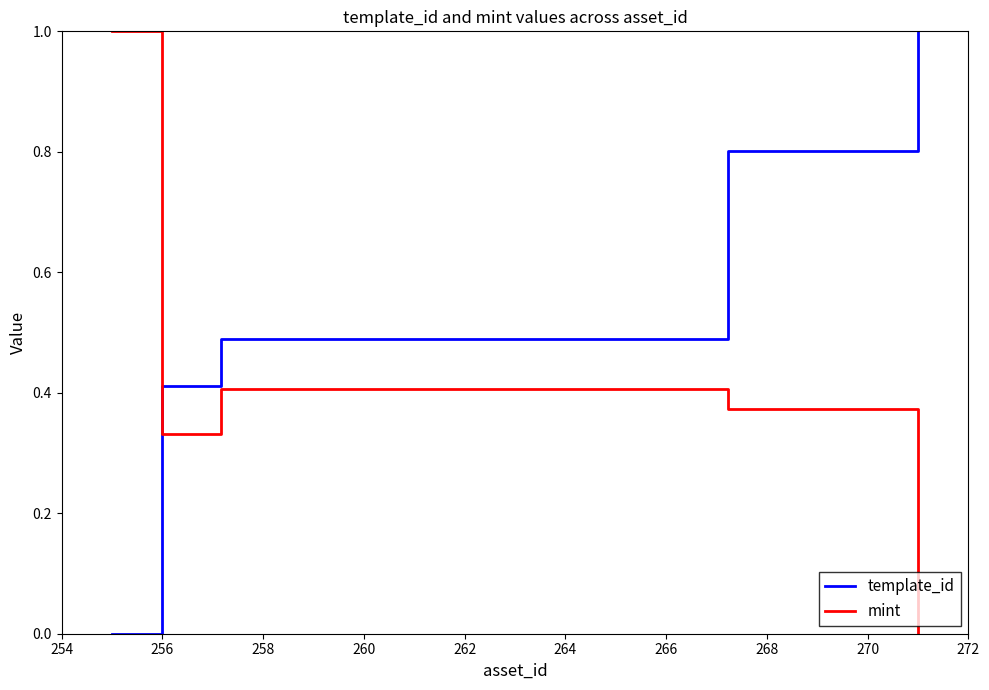

True or false: mint and template_id intersect in this chart.

True